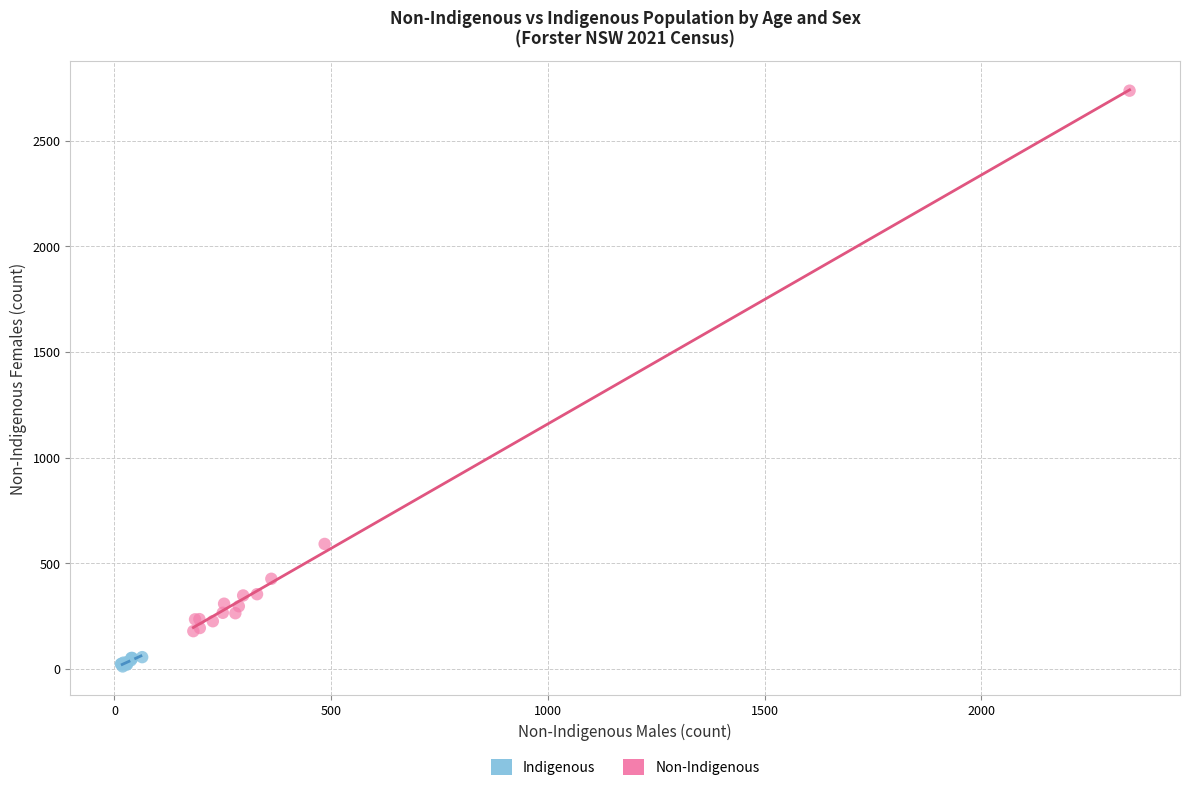

What are all the series names shown in the legend?

Indigenous, Non-Indigenous